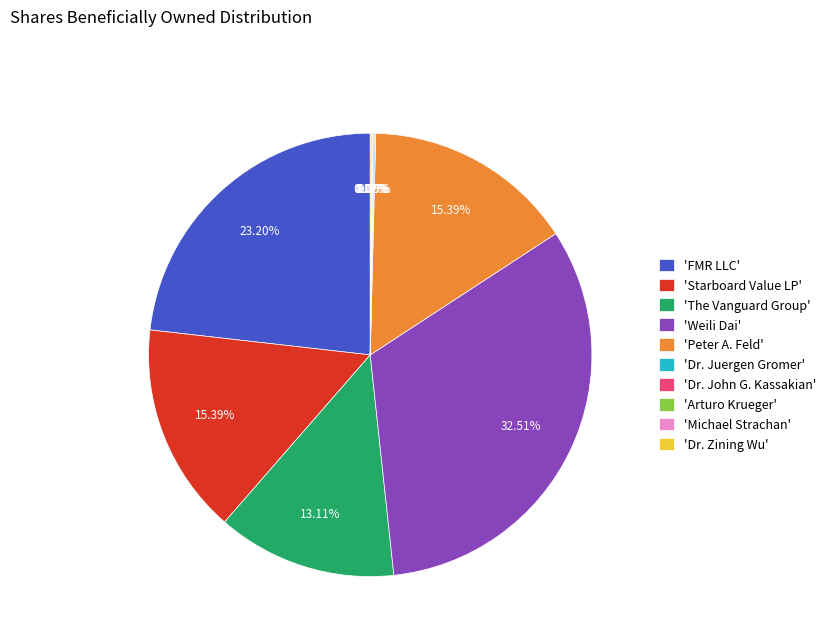

To the nearest percent, what is the difference between the largest and smallest slice percentages?

32%